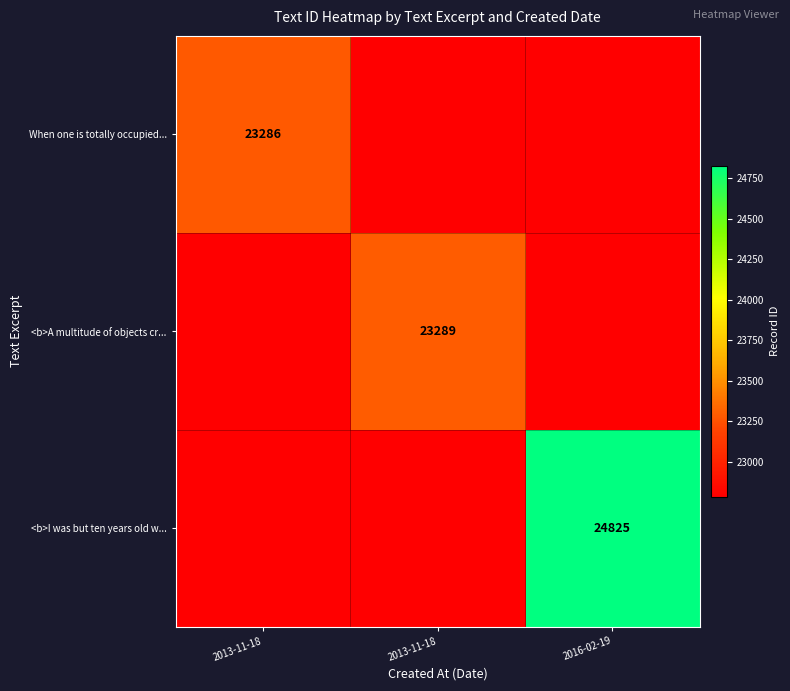

Count the number of categories in the chart.

3